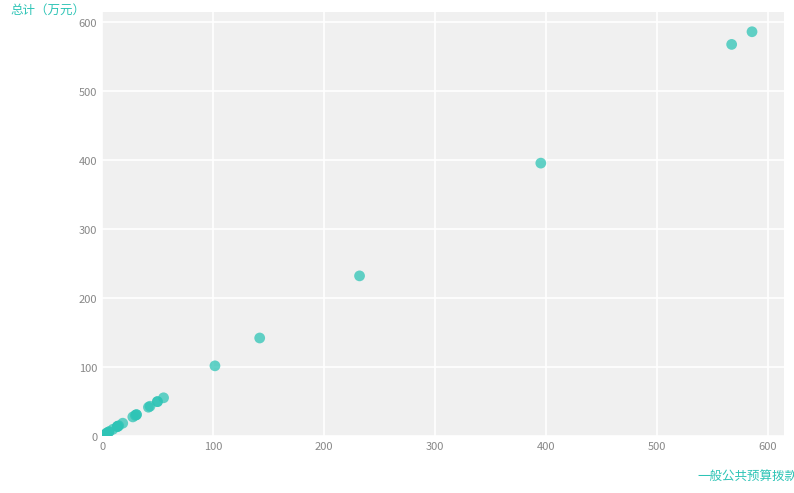

What Y value in the scatter plot is closest to 293?

232.1